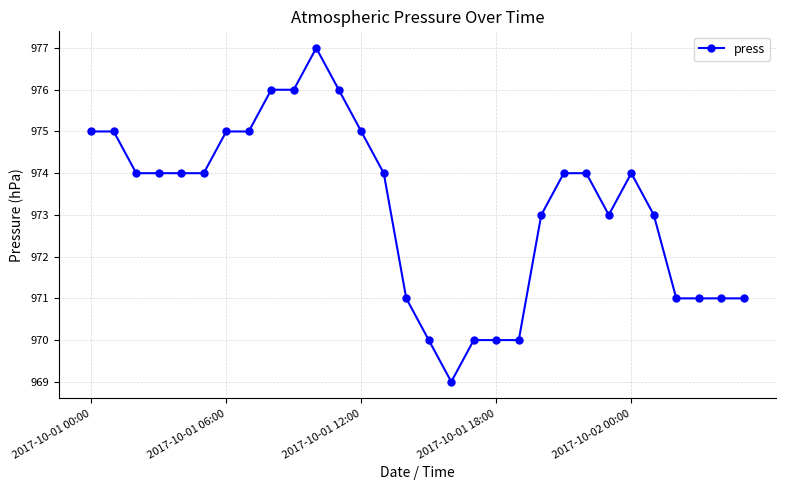

What is the value of the 23rd point from the left?

974